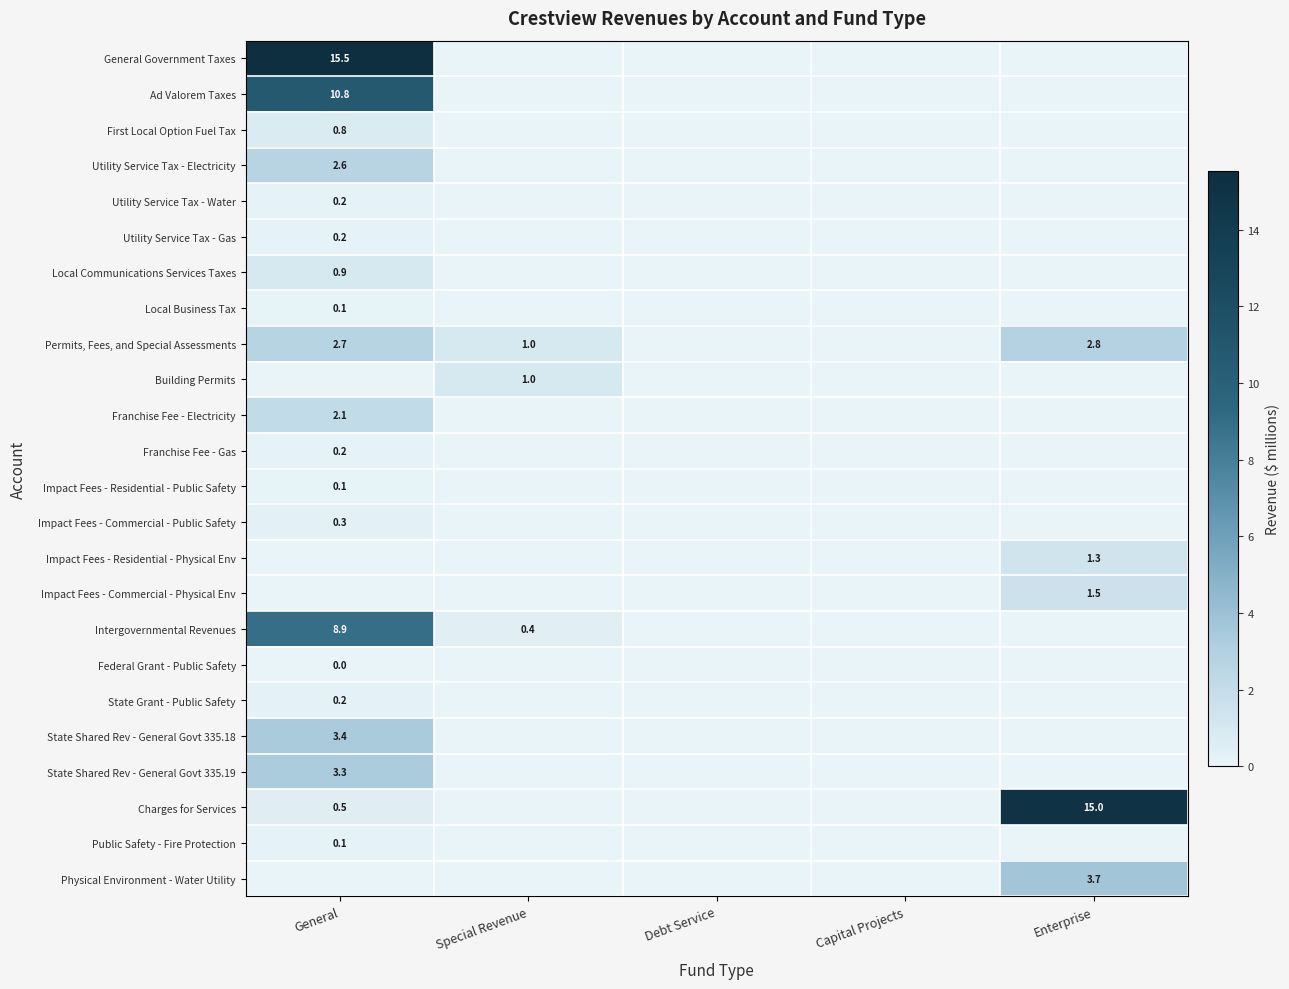

The value of Charges for Services at Special Revenue is 0.0. True or false?

True